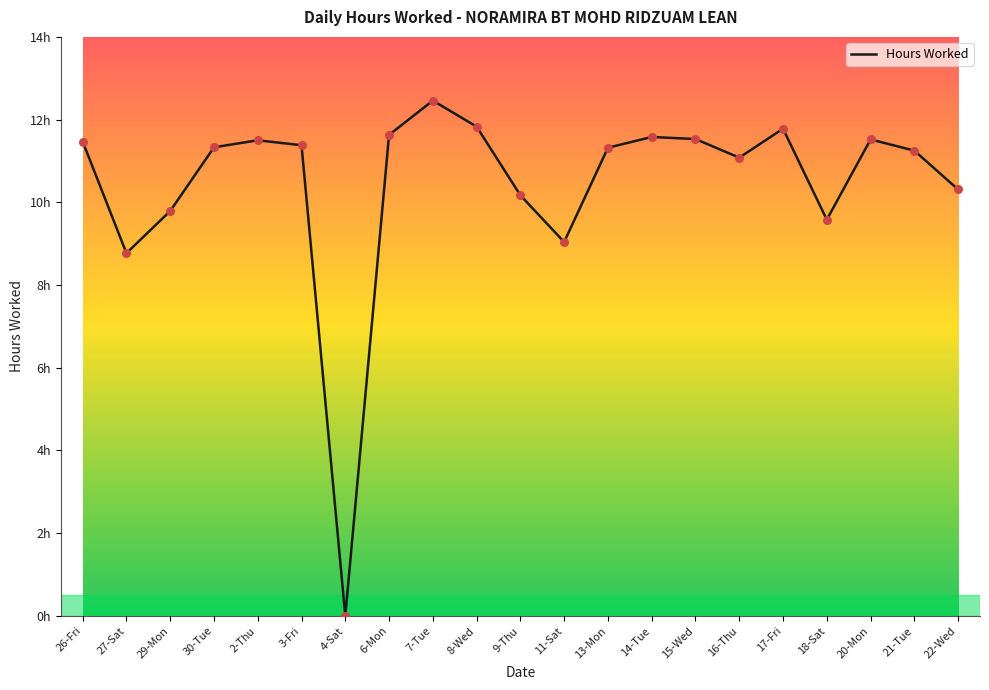

What is the change in value from 4-Sat to 16-Thu?

+11.1